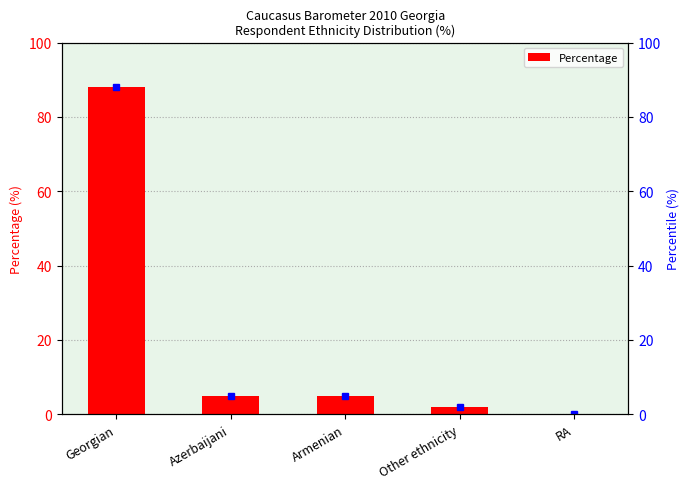

True or false: the data shows 5 at Armenian.

True